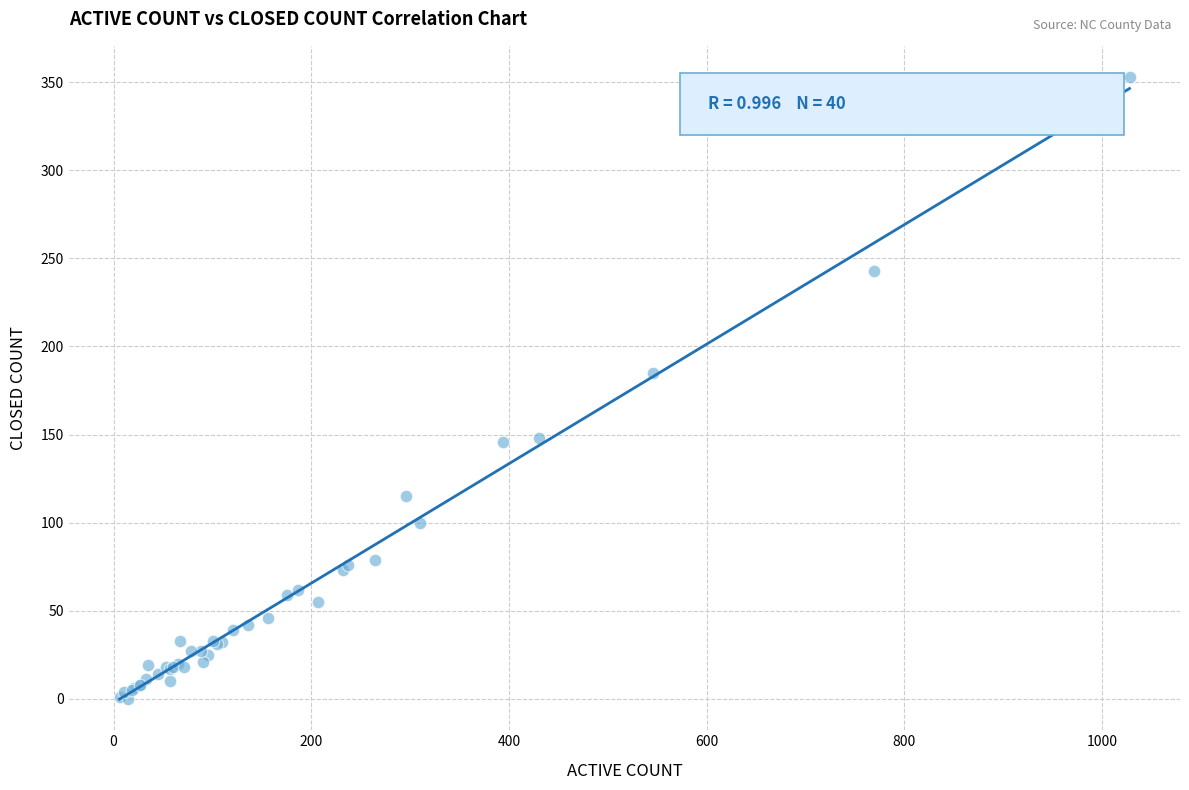

What Y value in the scatter plot is closest to 176?

185